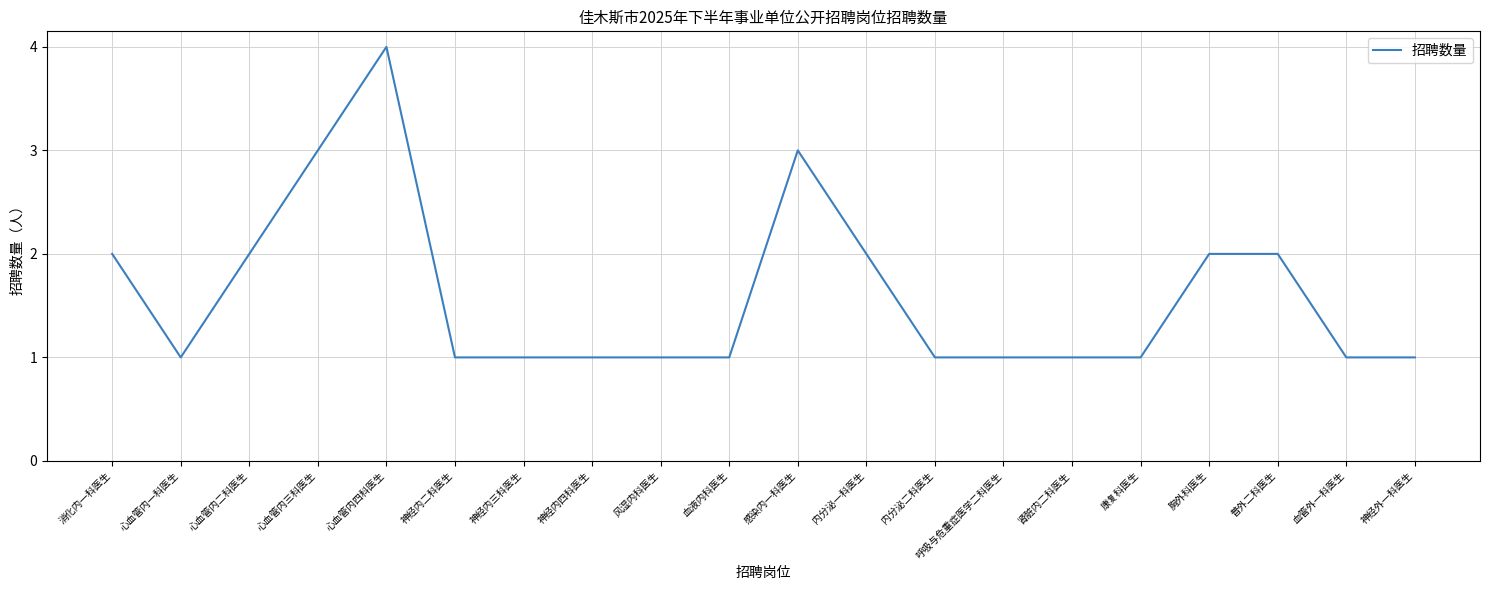

Reading right to left, transcribe all the data shown in this chart.

神经外一科医生=1	血管外一科医生=1	普外二科医生=2	胸外科医生=2	康复科医生=1	肾脏内二科医生=1	呼吸与危重症医学二科医生=1	内分泌二科医生=1	内分泌一科医生=2	感染内一科医生=3	血液内科医生=1	风湿内科医生=1	神经内四科医生=1	神经内三科医生=1	神经内二科医生=1	心血管内四科医生=4	心血管内三科医生=3	心血管内二科医生=2	心血管内一科医生=1	消化内一科医生=2